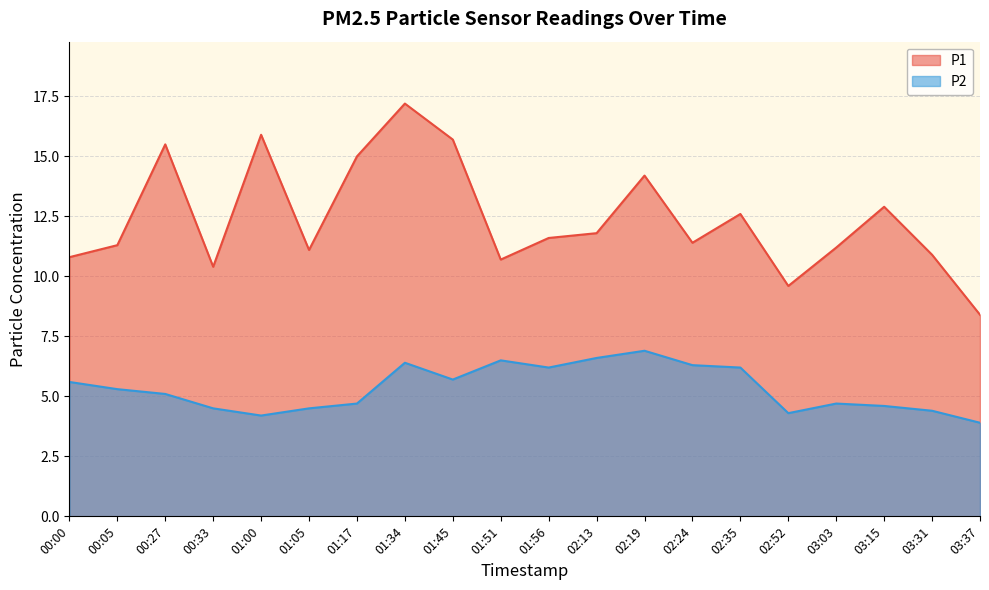

List the labels in order of P2 value, smallest first.

03:37, 01:00, 02:52, 03:31, 00:33, 01:05, 03:15, 01:17, 03:03, 00:27, 00:05, 00:00, 01:45, 01:56, 02:35, 02:24, 01:34, 01:51, 02:13, 02:19